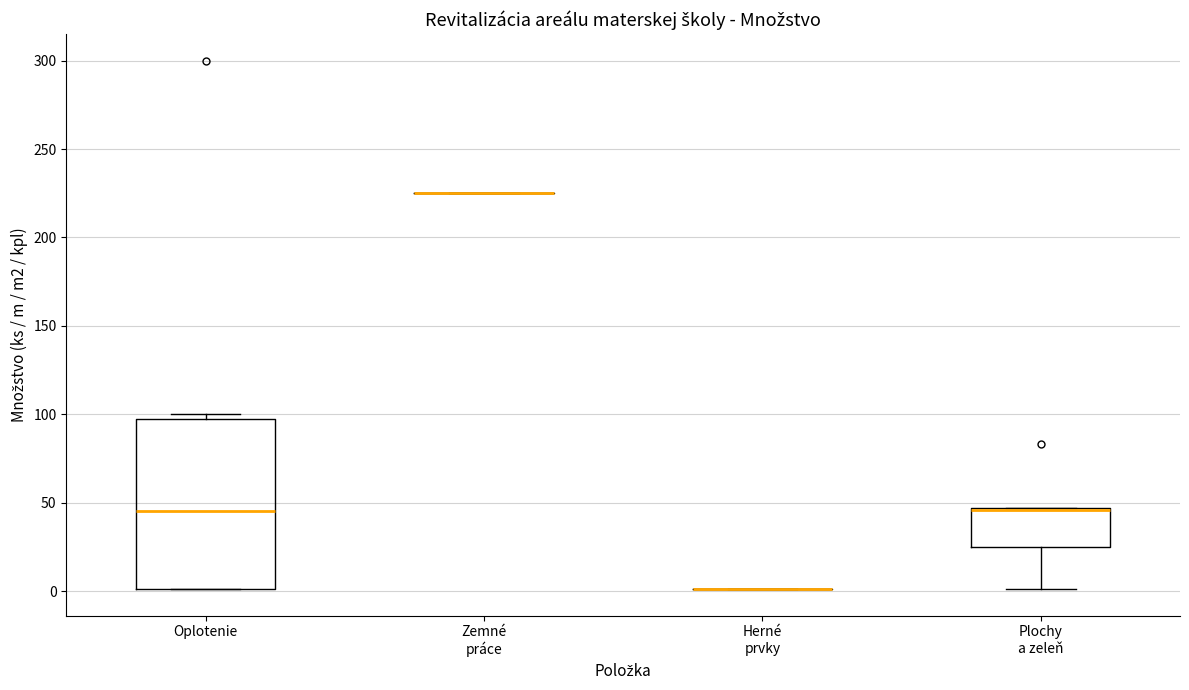

Reading left to right, read every box against the y-axis: the position of its median line, the range the box covers, and the ends of its whiskers. The values are not printed on the chart, so give them approximately, as read against the axis.

Oplotenie: median 45, box 0 to 100, whiskers 0 to 100 (just above the box's upper edge)
Zemné práce: box collapsed to a line at 225, whiskers 225 to 225
Herné prvky: box collapsed to a line at 0, whiskers 0 to 0
Plochy a zeleň: median 45 (drawn on the box's upper edge), box 25 to 45, whiskers 0 to 45